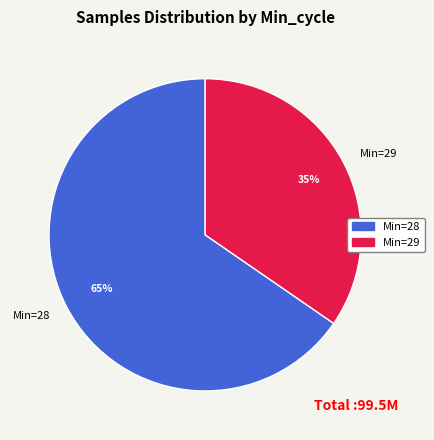

What is the ratio of the value at Min=28 to the value at Min=29?

1.9